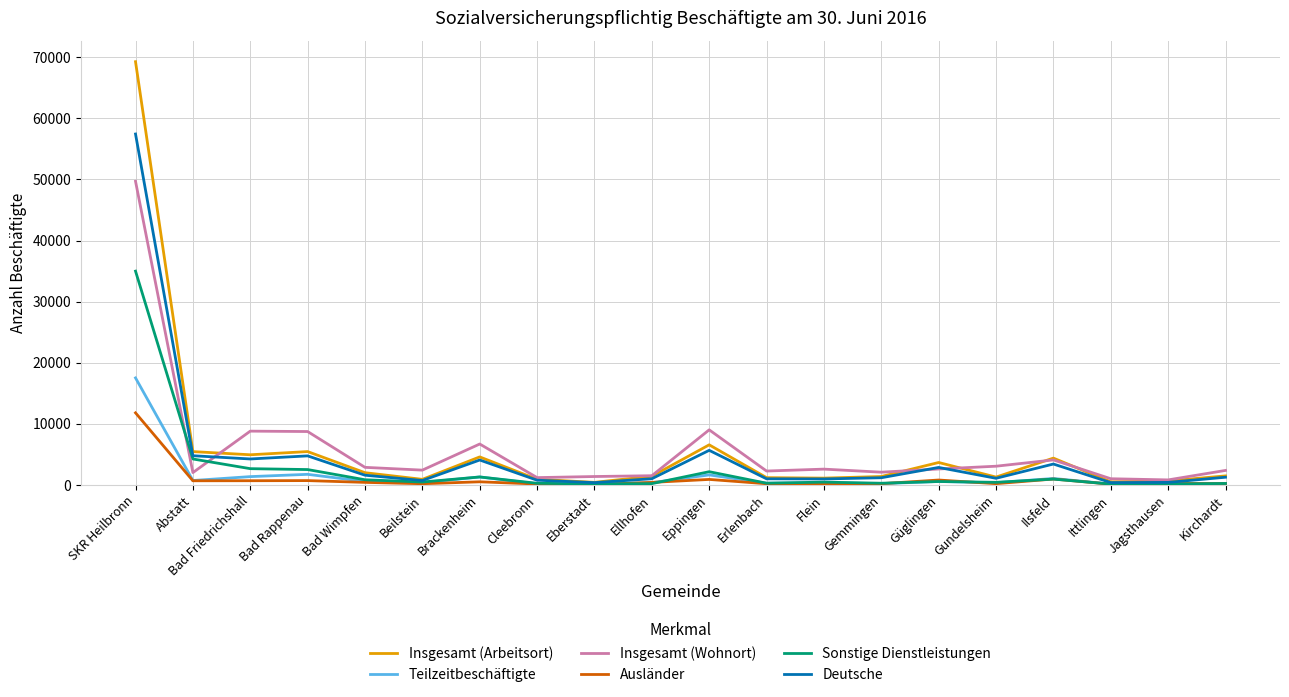

Read the Sonstige Dienstleistungen value at Bad Friedrichshall.

2656